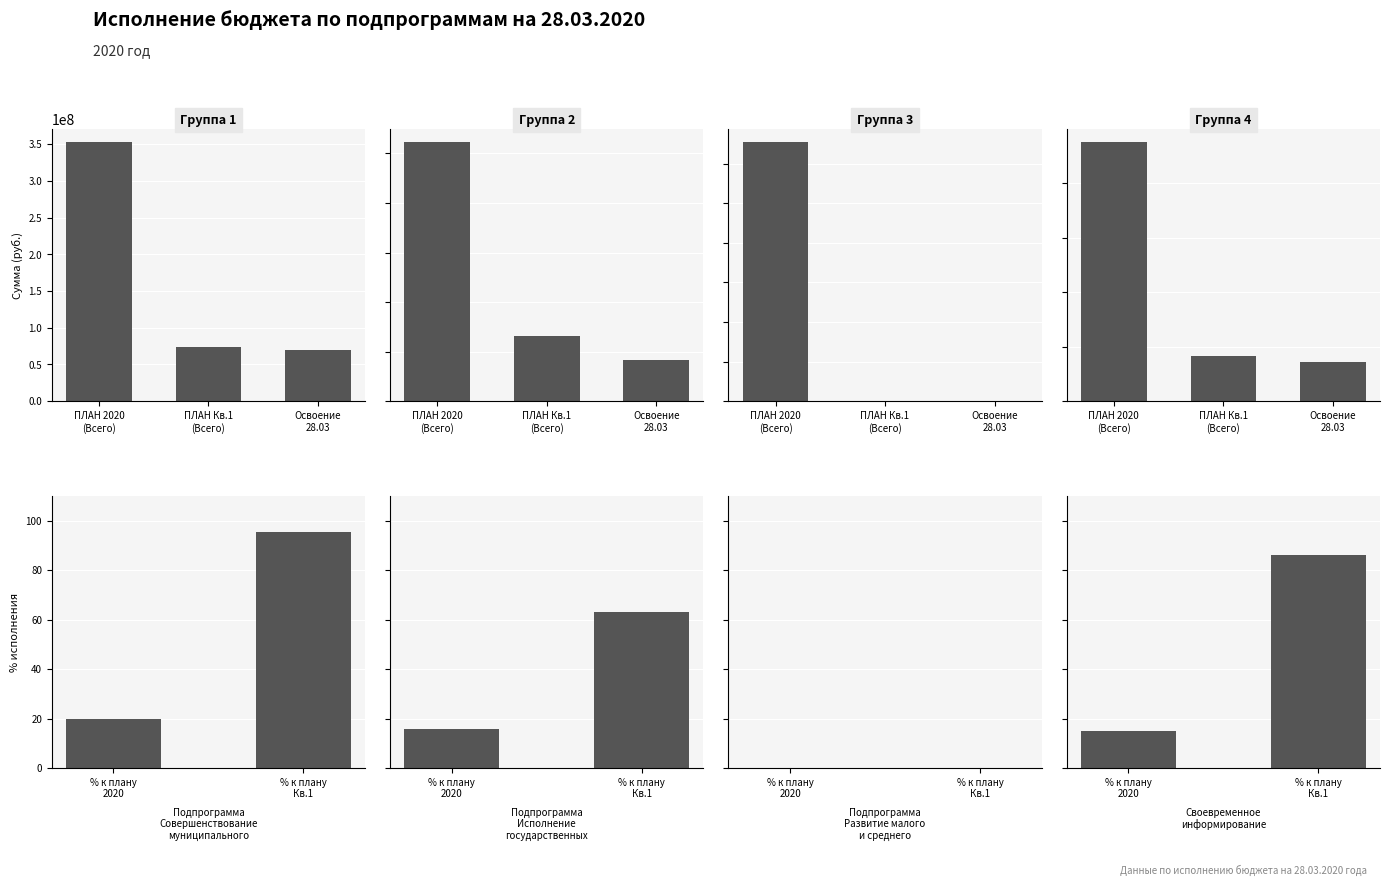

Rank the categories by % к плану 2020 value from lowest to highest.

Подпрограмма
Развитие малого
и среднего, Своевременное
информирование, Подпрограмма
Исполнение
государственных, Подпрограмма
Совершенствование
муниципального